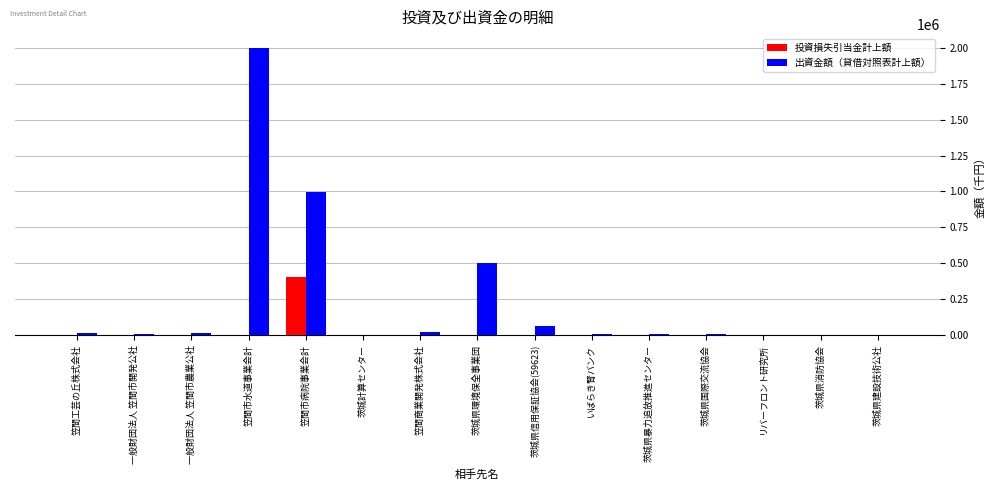

What are all the series names shown in the legend?

投資損失引当金計上額, 出資金額（貸借対照表計上額）